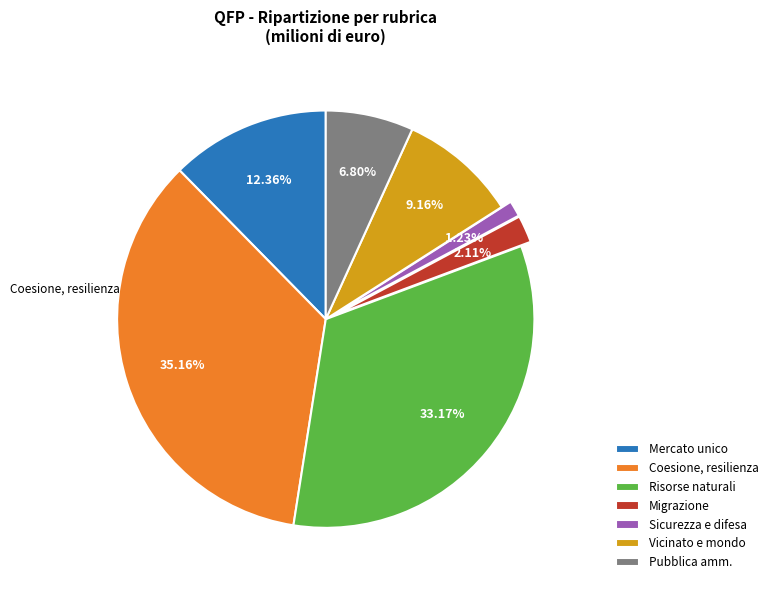

Is there any slice that represents more than half of the pie?

No